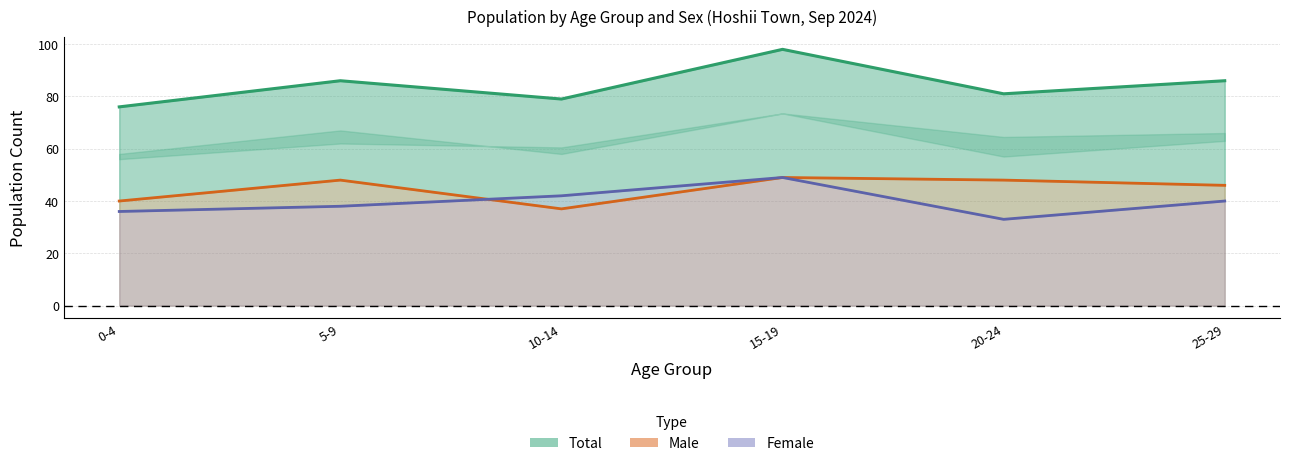

At which category is the sum across all series the highest?

15-19